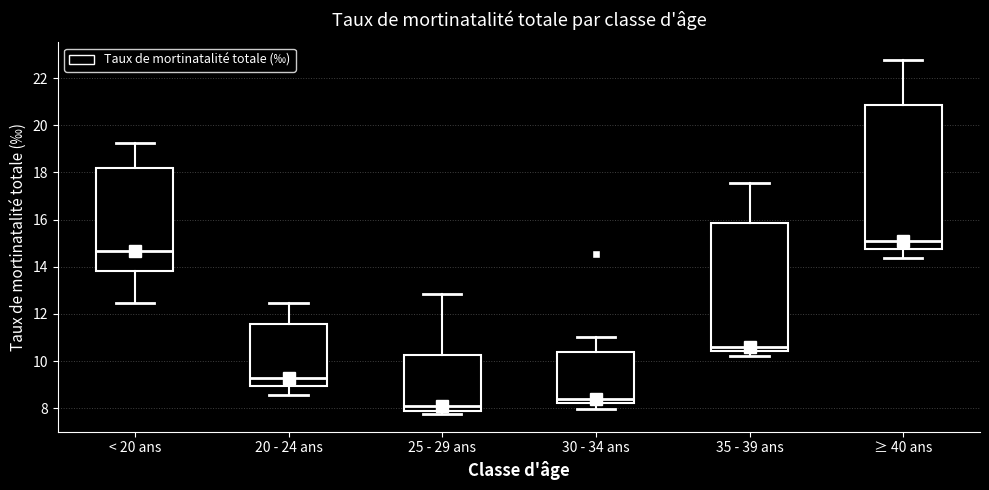

Which box's median line is the lowest?

25 - 29 ans